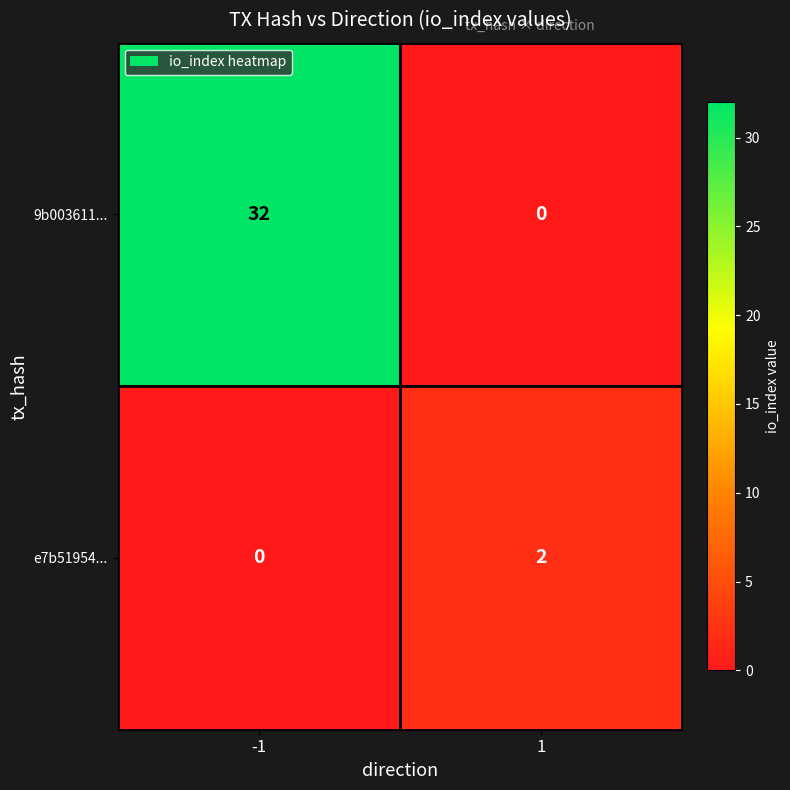

Which series has the widest spread of values?

9b003611...